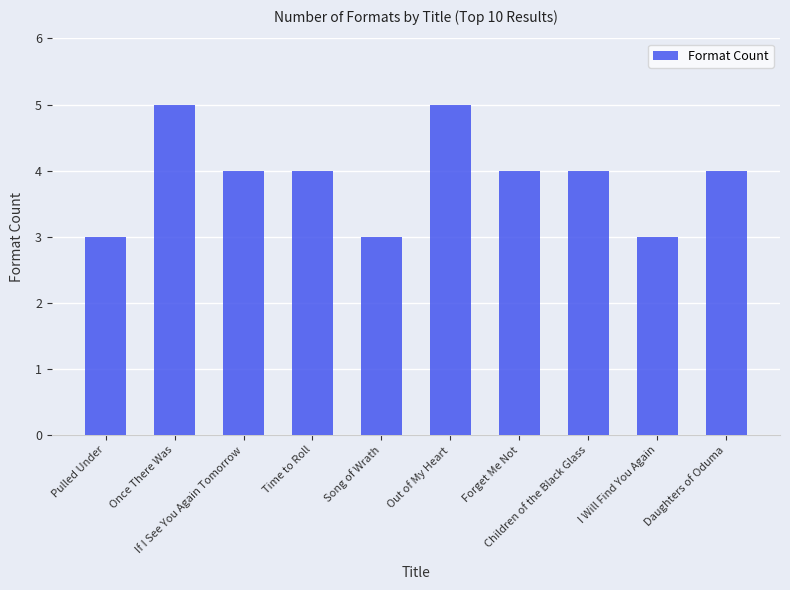

Does the chart contain any negative values?

No